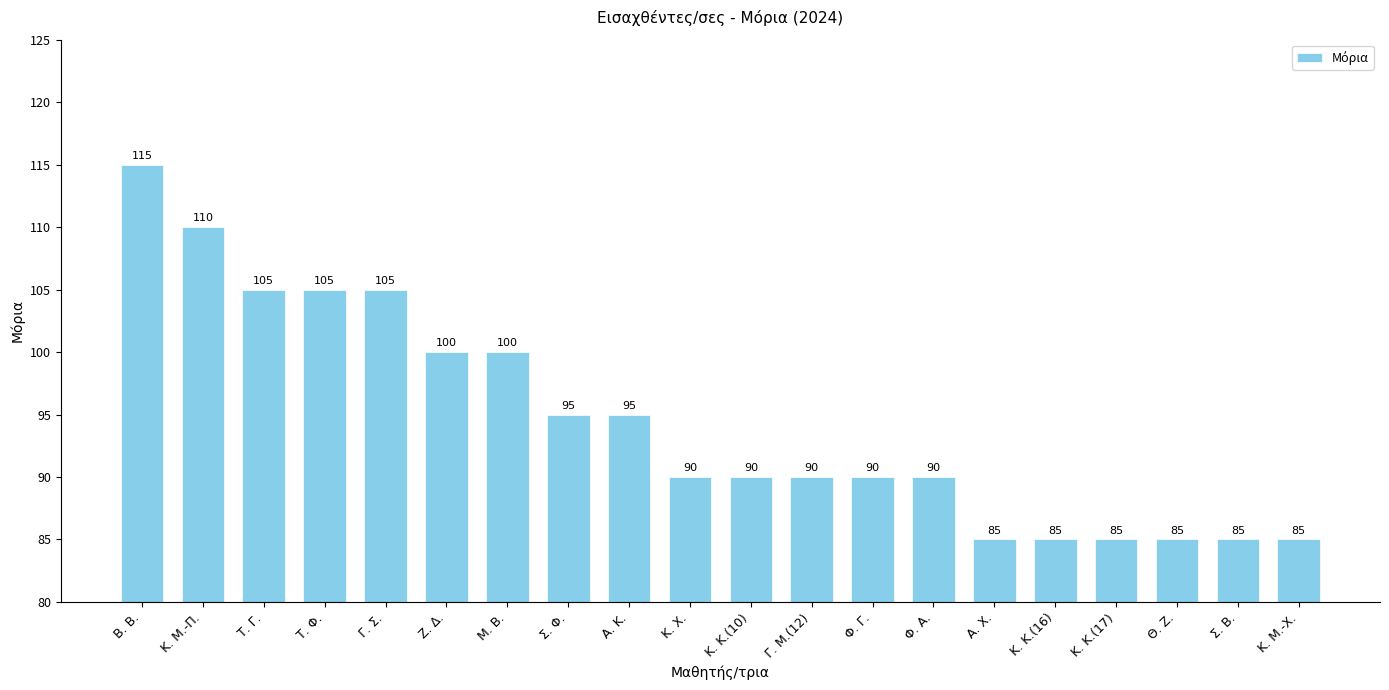

Reading left to right, extract all data points from this chart.

115	110	105	105	105	100	100	95	95	90	90	90	90	90	85	85	85	85	85	85